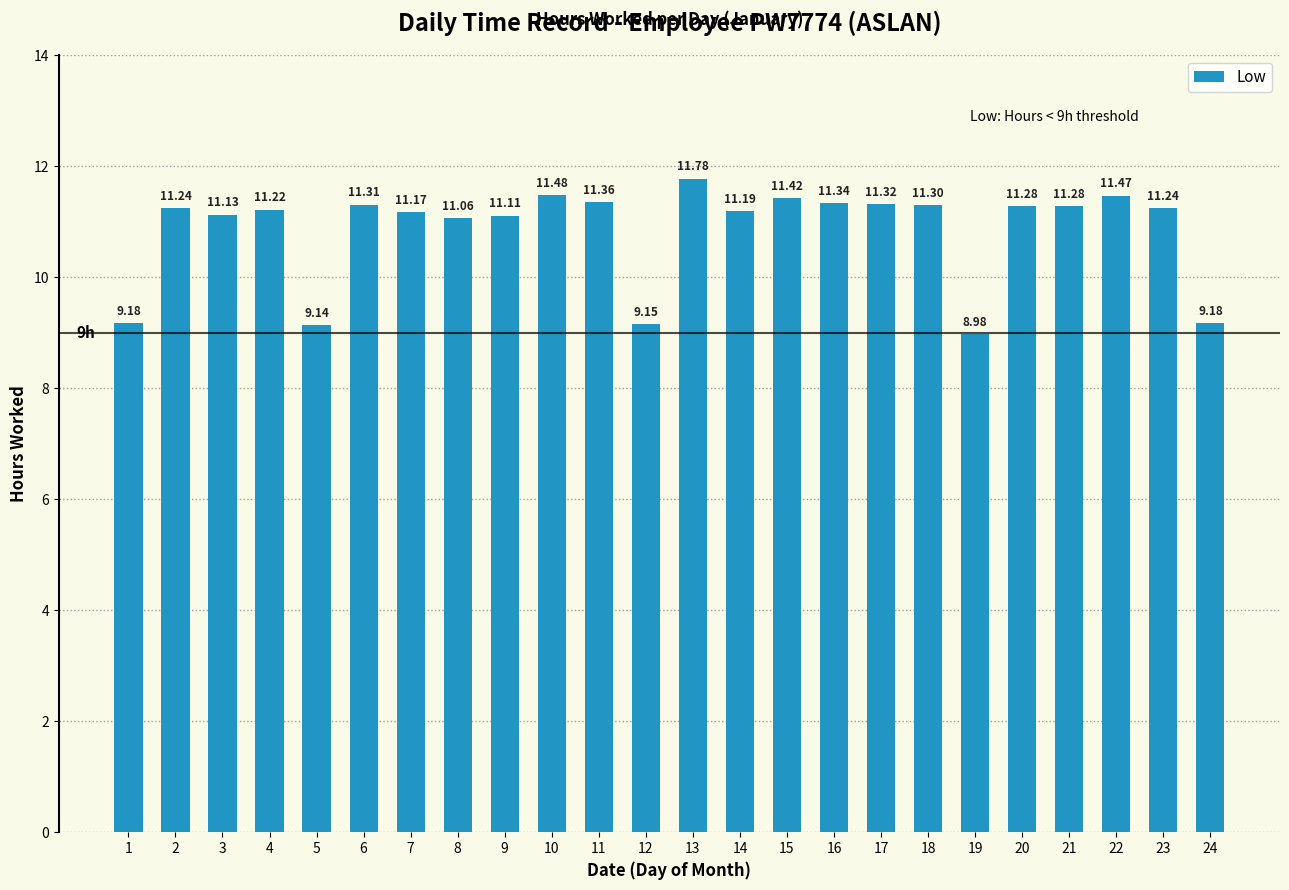

True or false: the data shows 16.8 at 8.

False